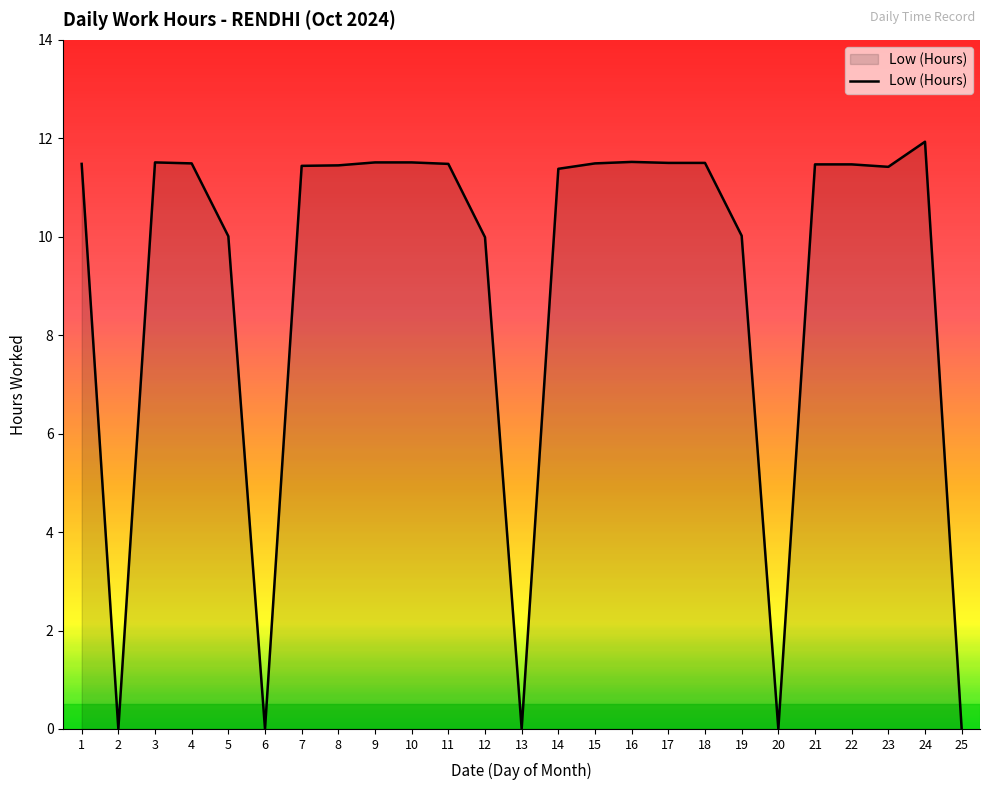

True or false: the data has more than 1 interior local peaks.

True